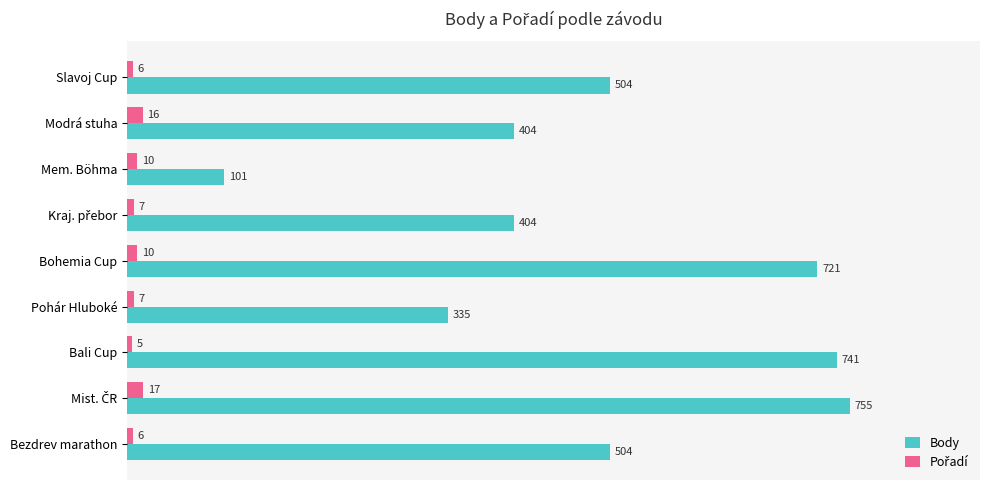

Is it true that Body equals 335 at Pohár Hluboké?

True